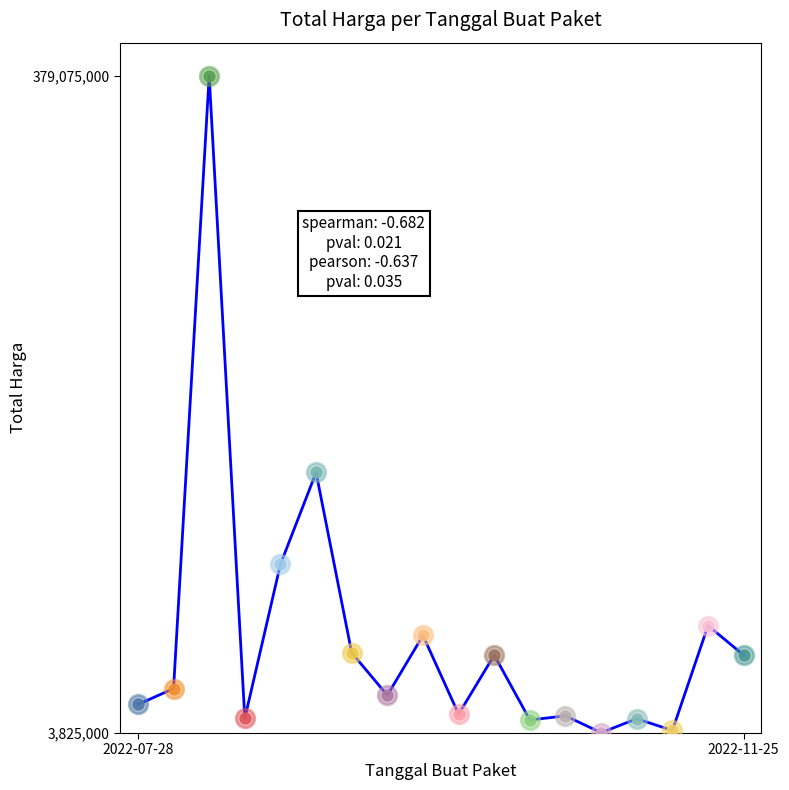

What is the difference between the maximum and minimum values?

375250000